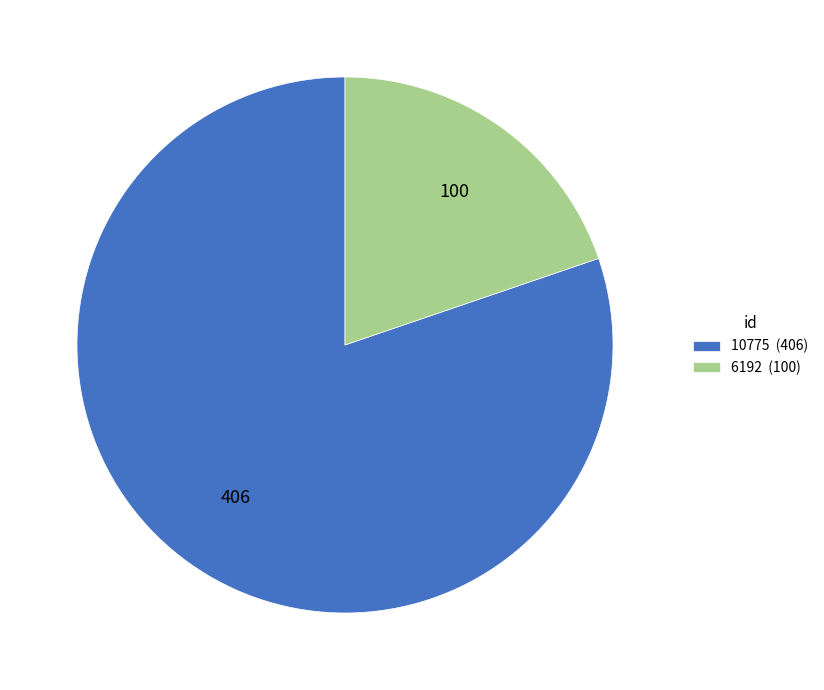

The 10775 (406) slice represents 80% of the pie. True or false?

True